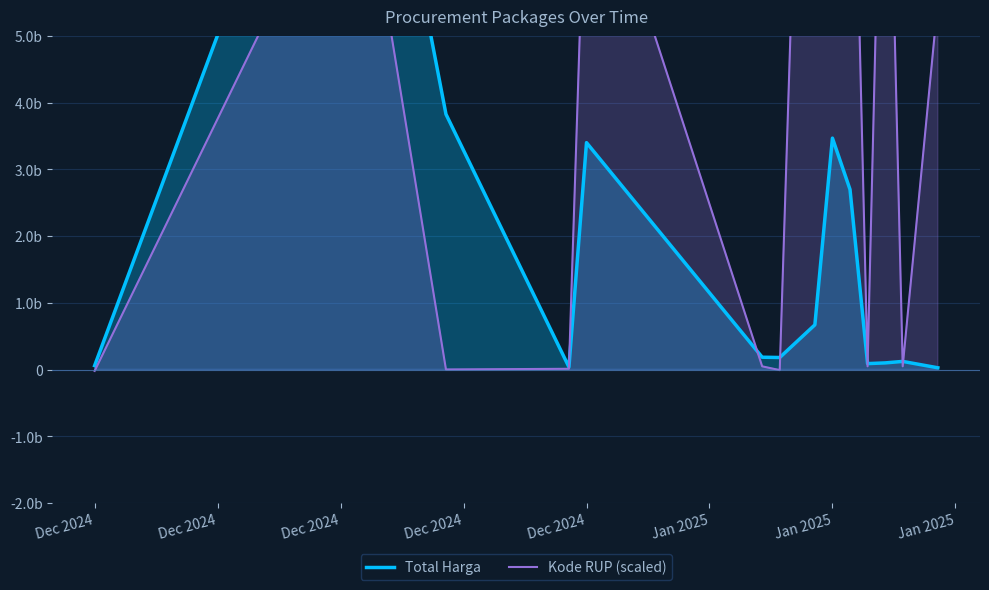

Reading left to right, list all the values displayed in this chart.

Total Harga: 58272000	10674283200	3827760000	36778000	3401245888	184238077	179922180	669927250	3468869002	2699526220	88435200	99037500	121282530	25626958
Kode RUP (scaled): -21106400	8075740400	156500	10695600	8153687000	47673400	-9390050	16533713800	11018764250	11001180650	47673400	11023896950	47673400	5522339050